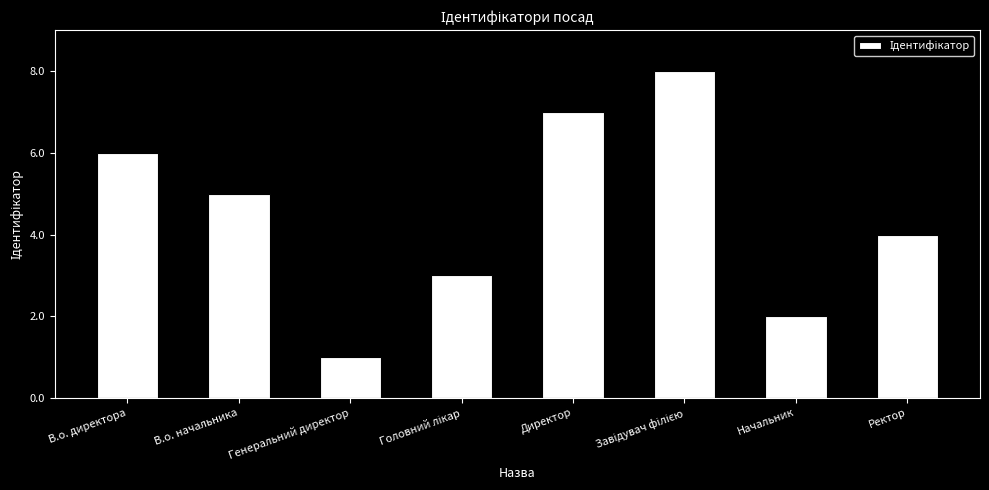

What is the greatest value displayed?

8